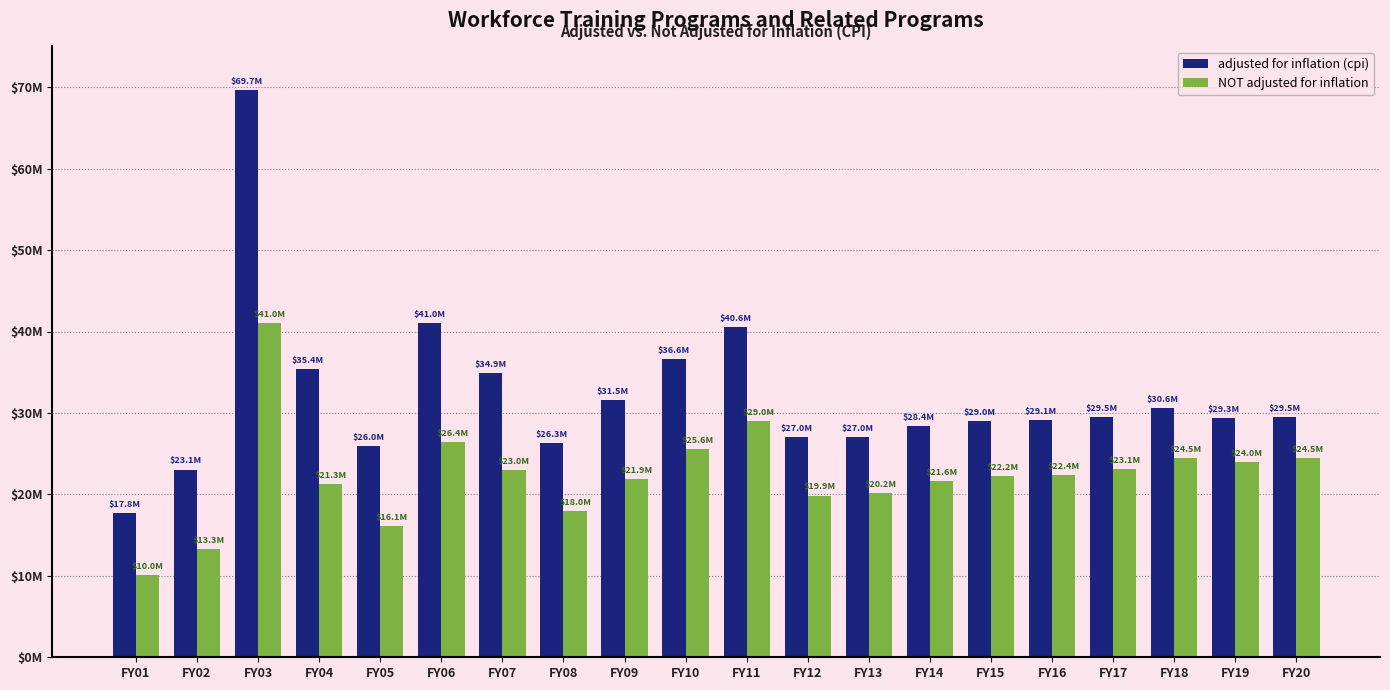

The NOT adjusted for inflation series shows 21881665 at FY09. True or false?

True